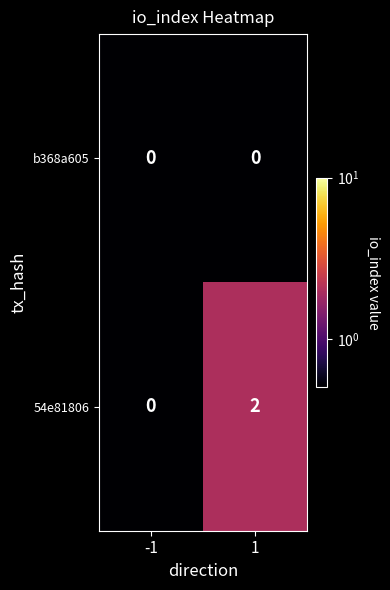

Which series changed the most between -1 and 1?

54e81806